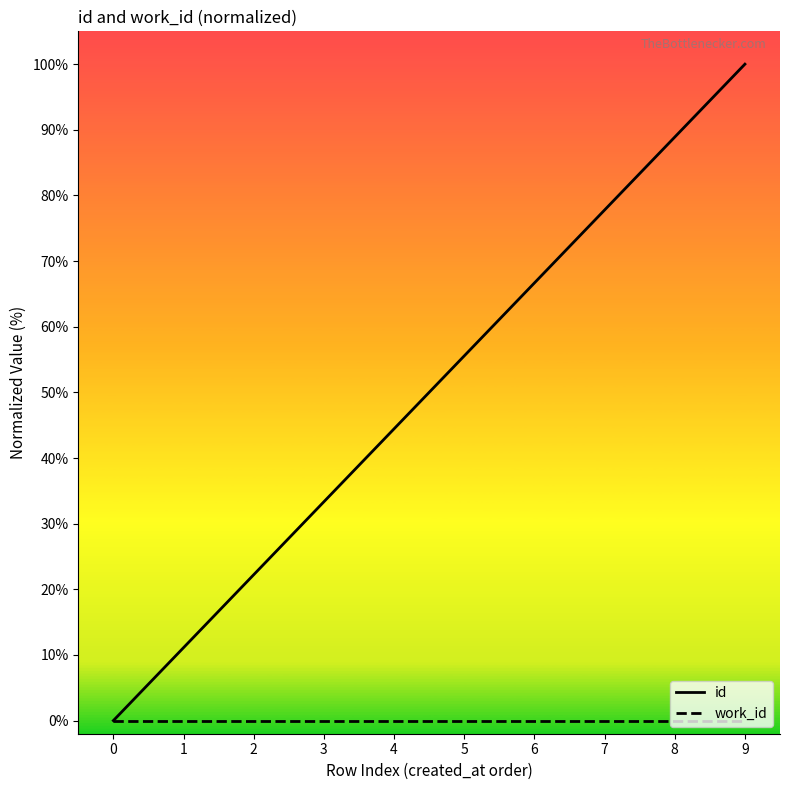

Reading left to right, transcribe all the data shown in this chart.

id: 0=0.0	1=11.1	2=22.2	3=33.3	4=44.4	5=55.6	6=66.7	7=77.8	8=88.9	9=100.0
work_id: 0=0.0	1=0.0	2=0.0	3=0.0	4=0.0	5=0.0	6=0.0	7=0.0	8=0.0	9=0.0